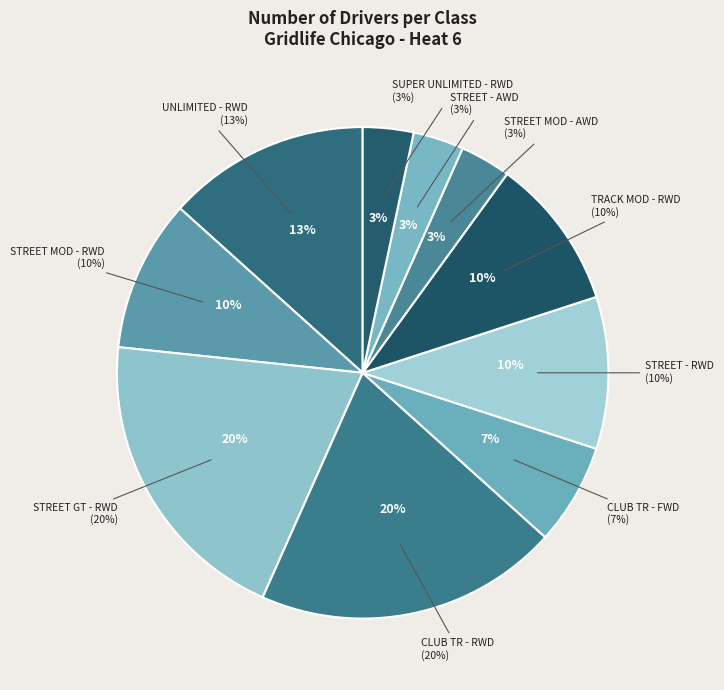

Which slice is the smallest?

STREET MOD - AWD